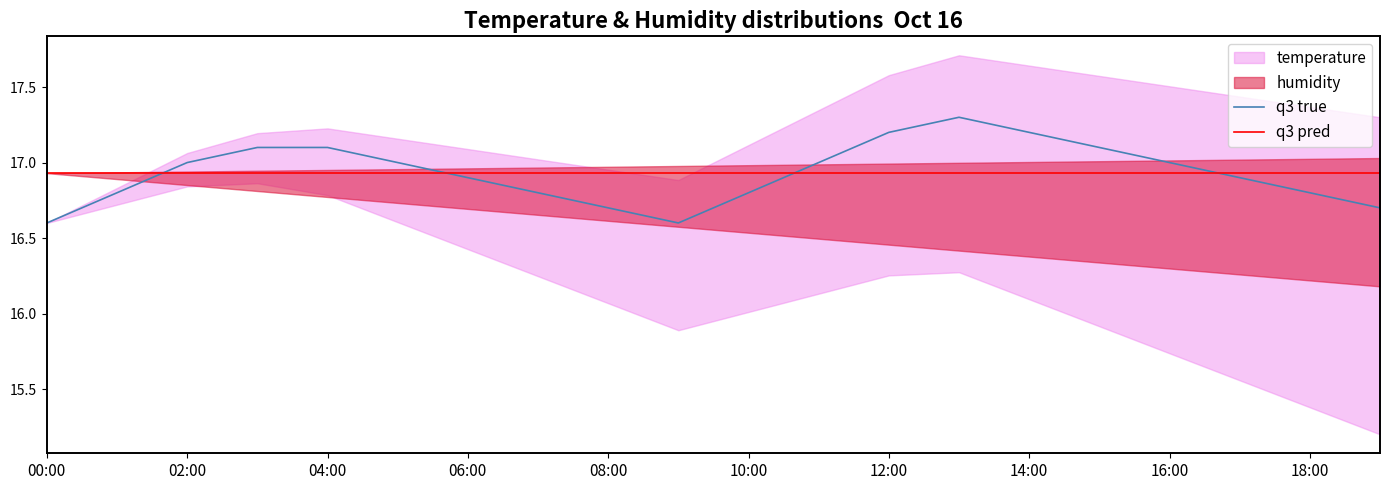

What is the highest value of the q3 true series?

17.3